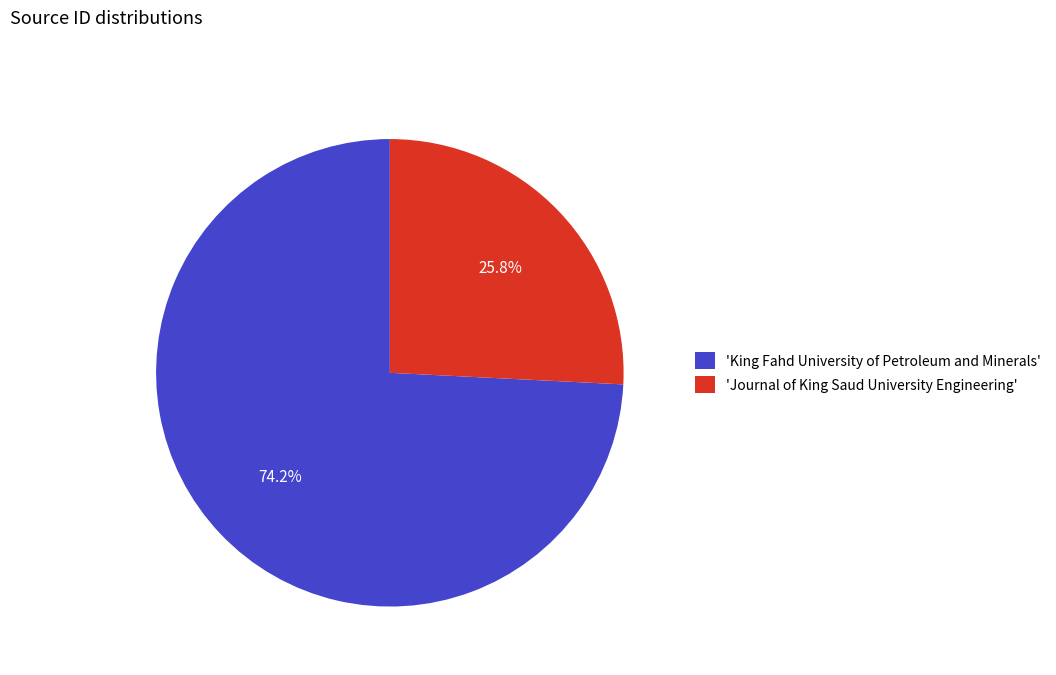

Rank the categories by value from highest to lowest.

'King Fahd University of Petroleum and Minerals', 'Journal of King Saud University Engineering'